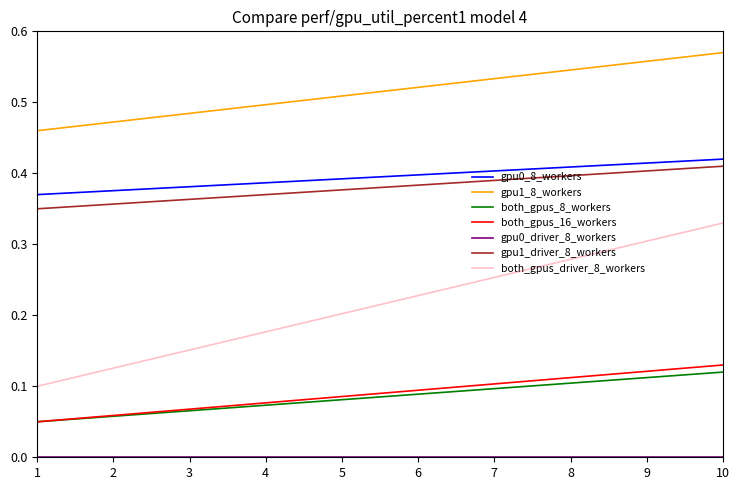

True or false: gpu0_8_workers and both_gpus_8_workers intersect in this chart.

False